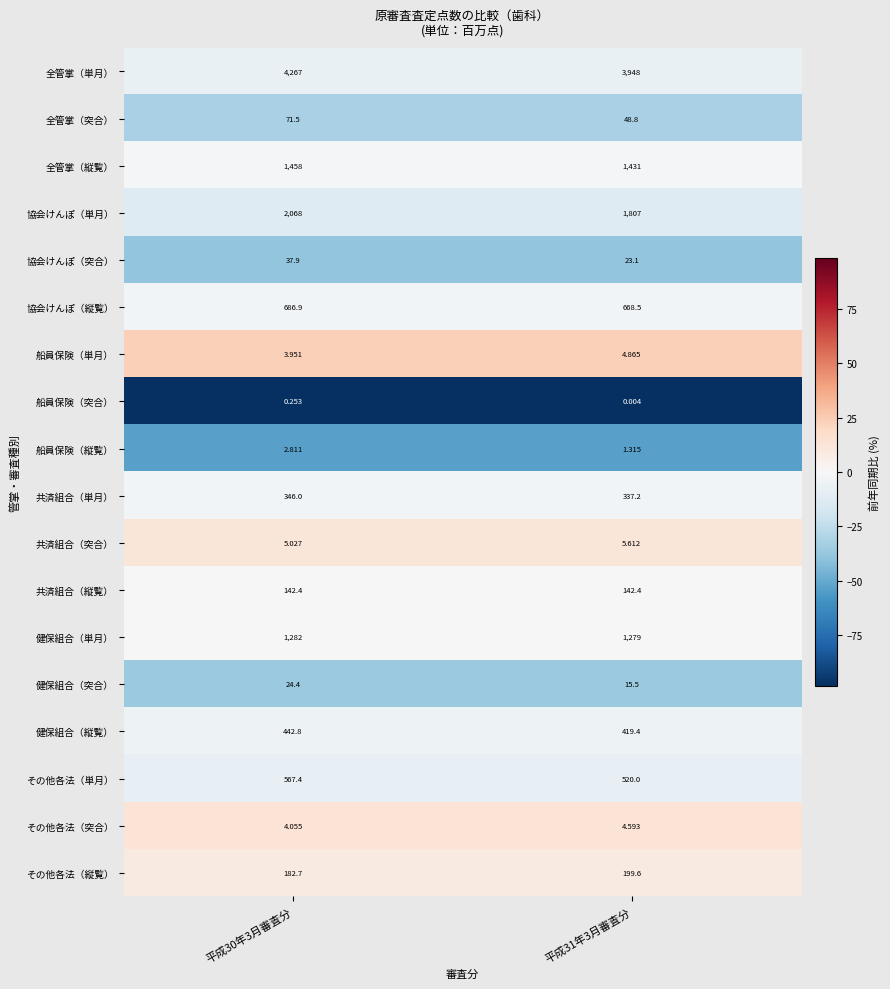

Is the value of 健保組合（縦覧） at 平成30年3月審査分 greater than the value of その他各法（突合） at 平成30年3月審査分?

Yes